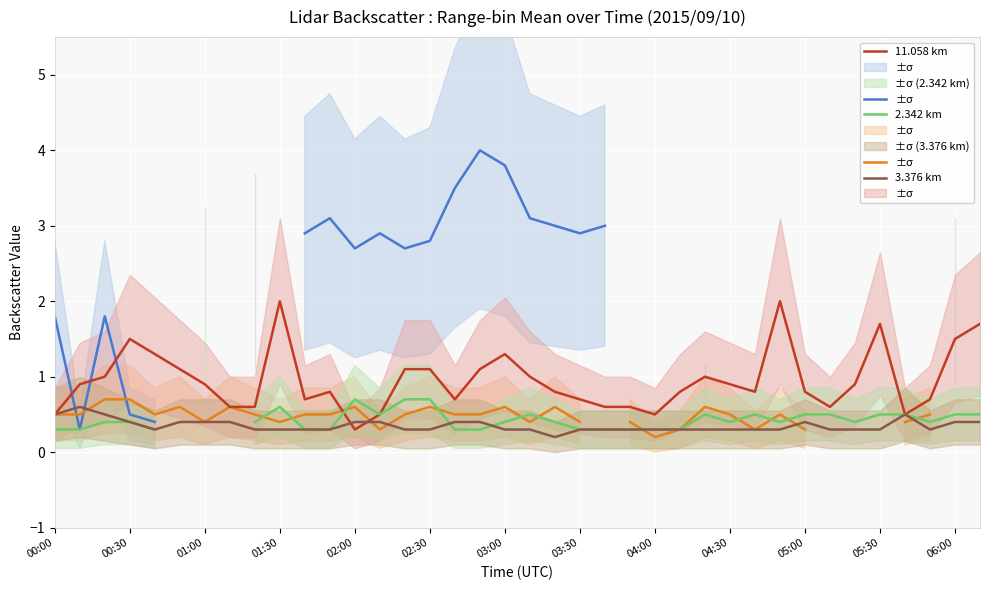

Is it true that 3.376 km equals 0.6 at 06:00?

False